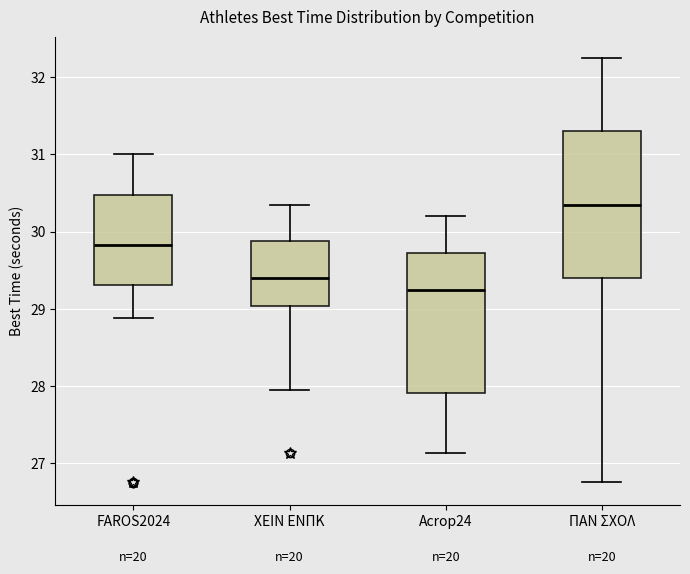

Which box's median line is the highest?

ΠΑΝ ΣΧΟΛ